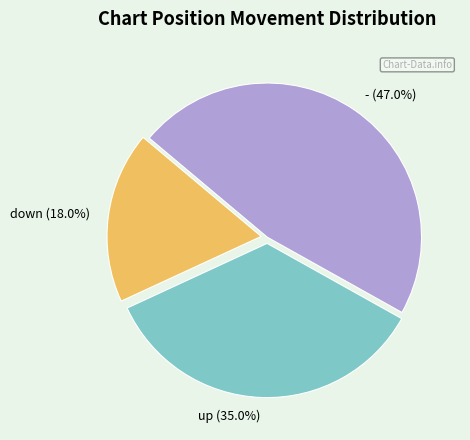

How many segments does this pie chart have?

3